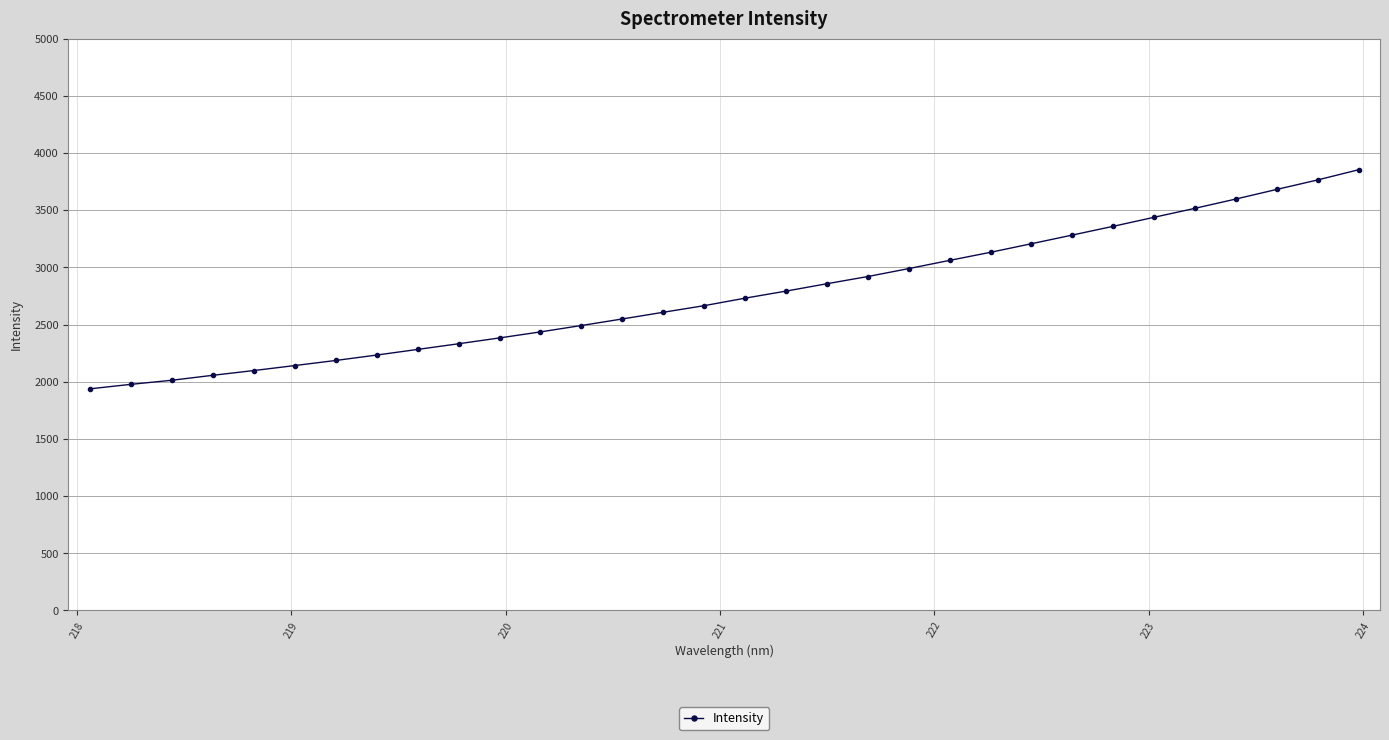

What is the value of the 15th point from the left?

2607.1